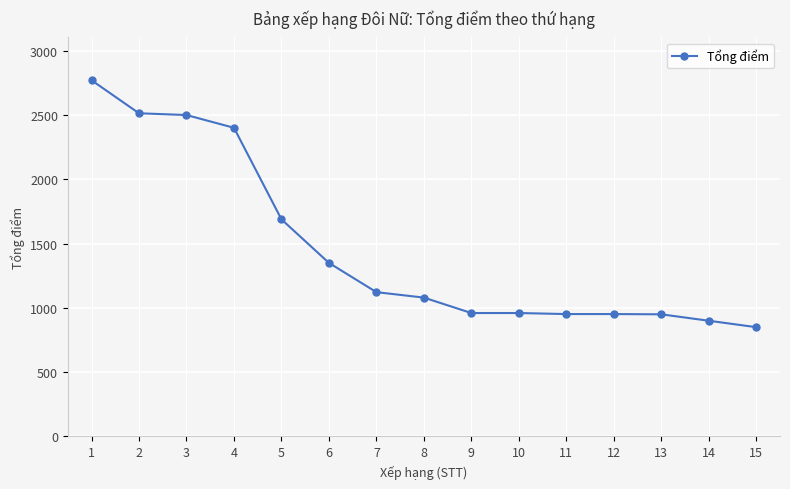

Approximately how many times larger is the value at 2 compared to 6?

1.9